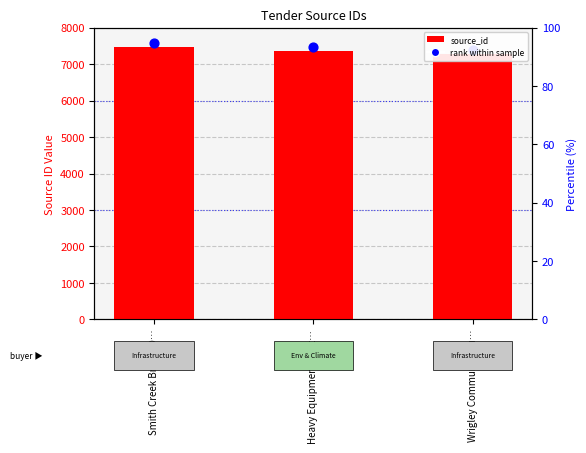

Which series reaches the minimum Y coordinate?

source_id (count)